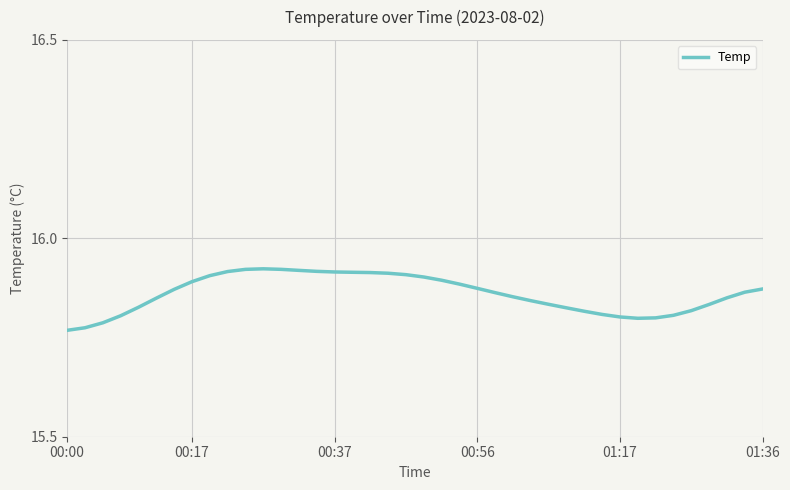

Where is the data nearest to the value 15?

00:00